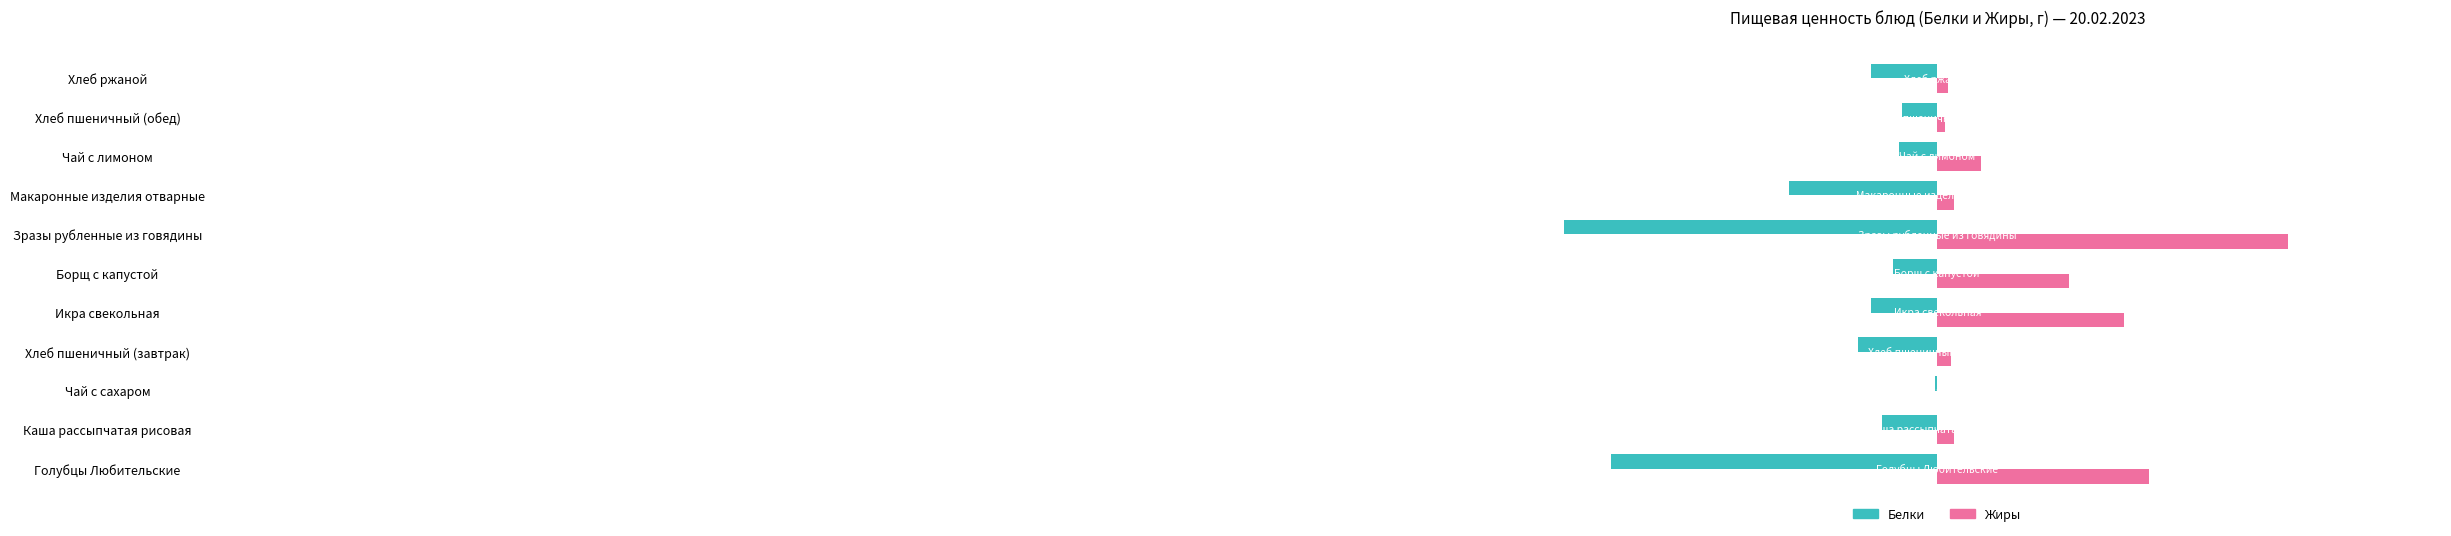

Where is Белки nearest to the value -6?

Макаронные изделия отварные